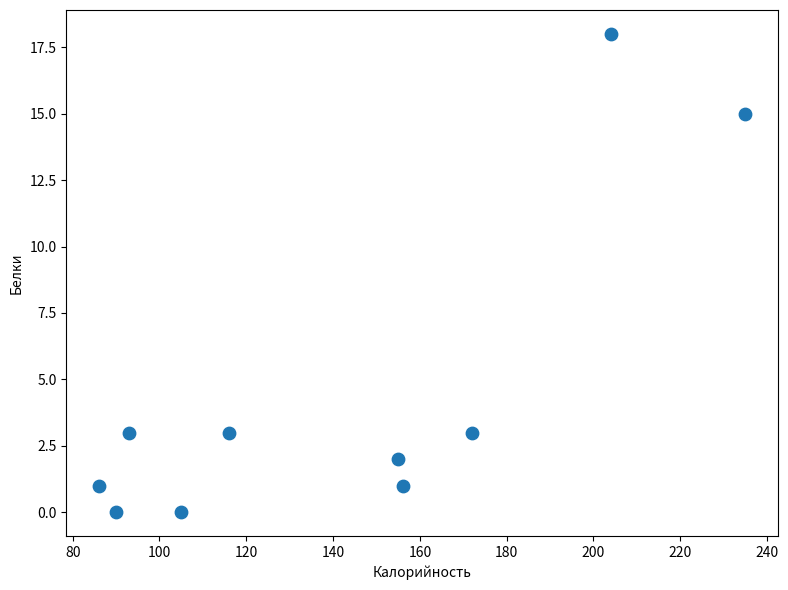

What is the average X value?

141